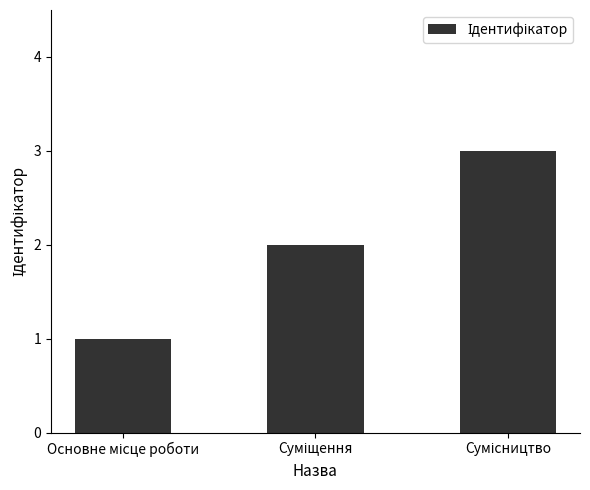

What is the average value?

2